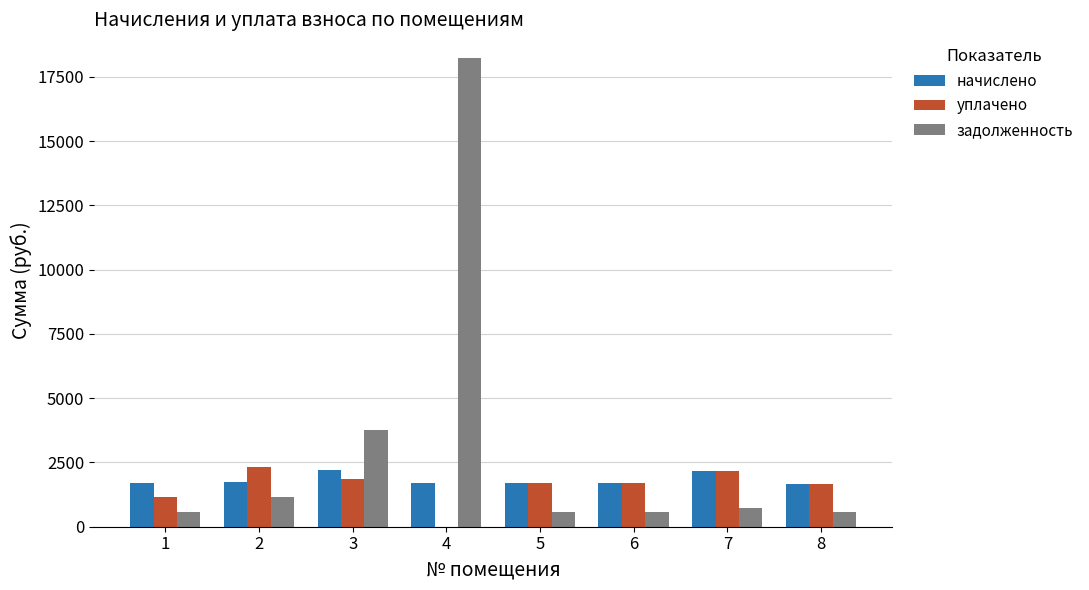

Which series has the largest range (max minus min)?

задолженность